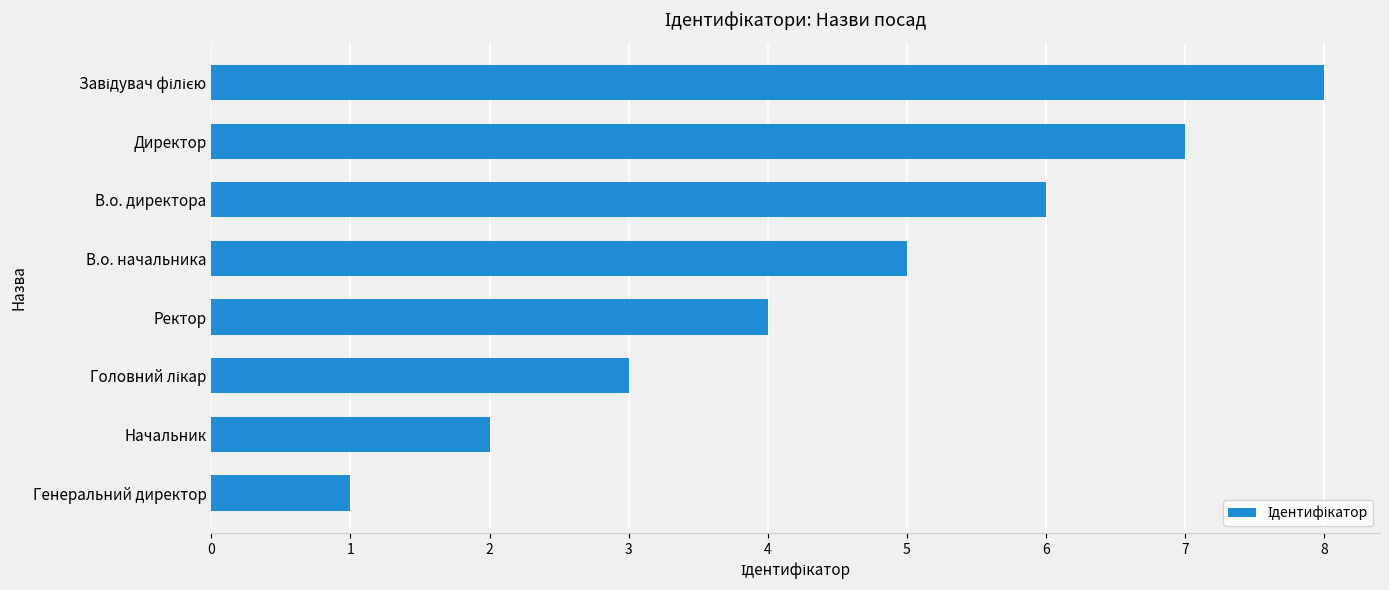

Where is the data nearest to the value 4?

Ректор